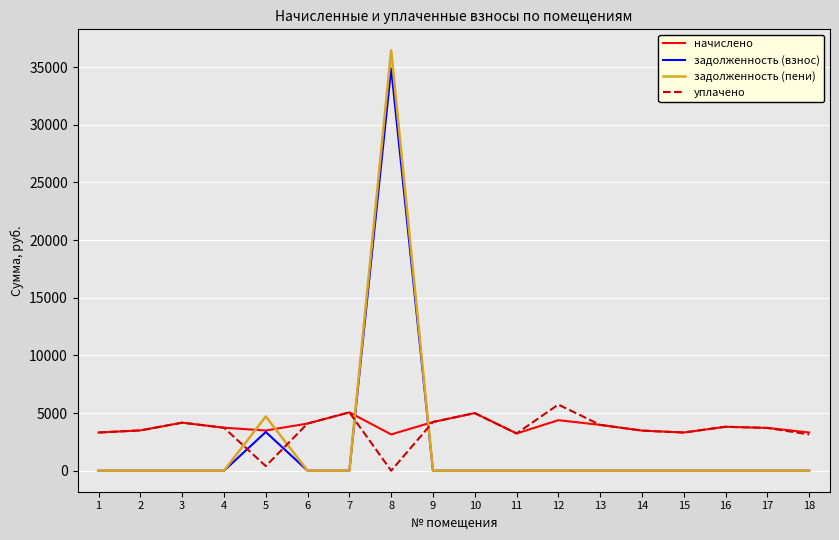

What is the maximum value shown in the chart?

36449.6